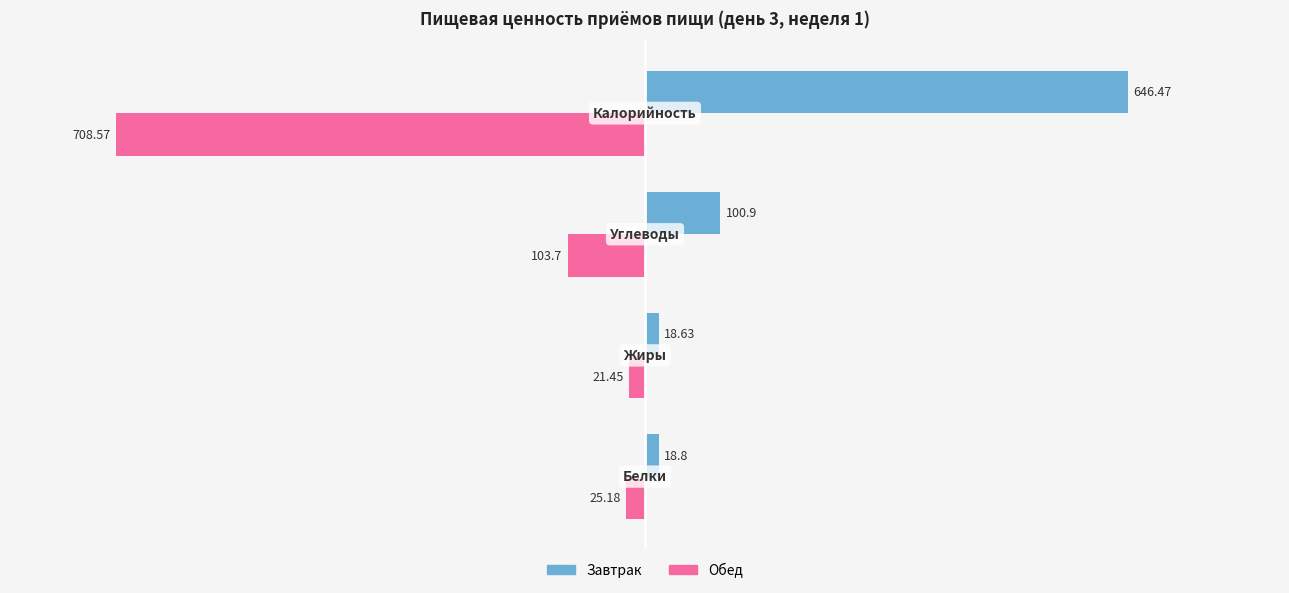

List the series in order of their peak value, lowest first.

Обед, Завтрак